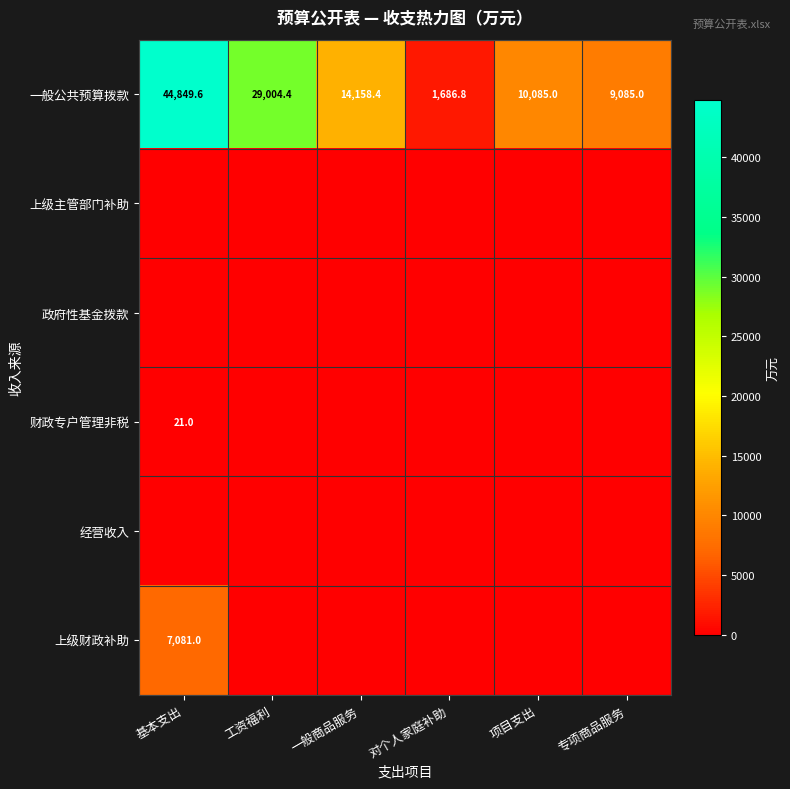

Which category has the lowest value in the 一般公共预算拨款 series?

对个人家庭补助